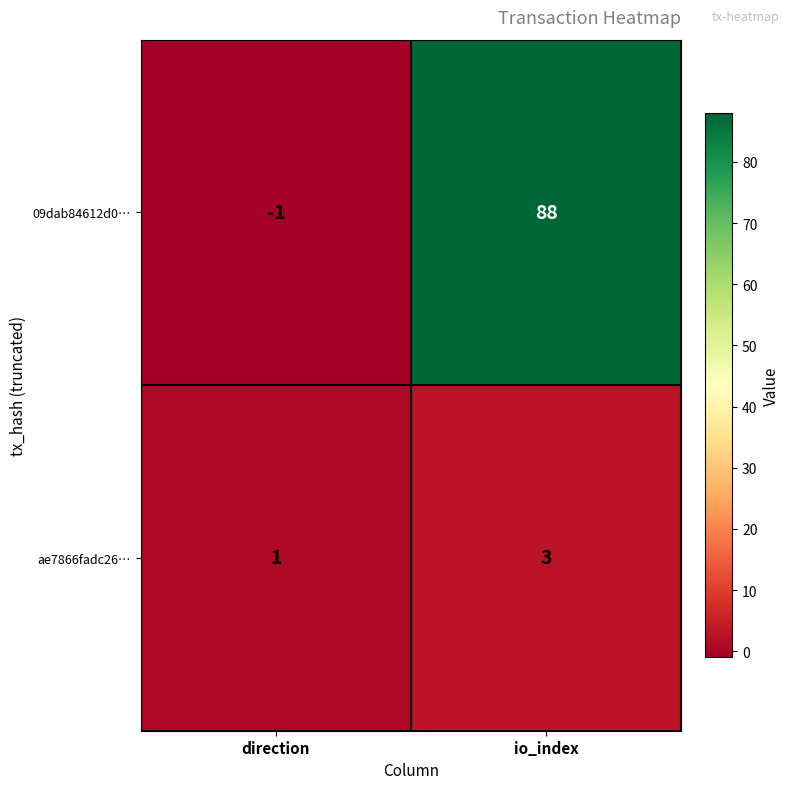

At which category does the chart reach its peak across all series?

io_index